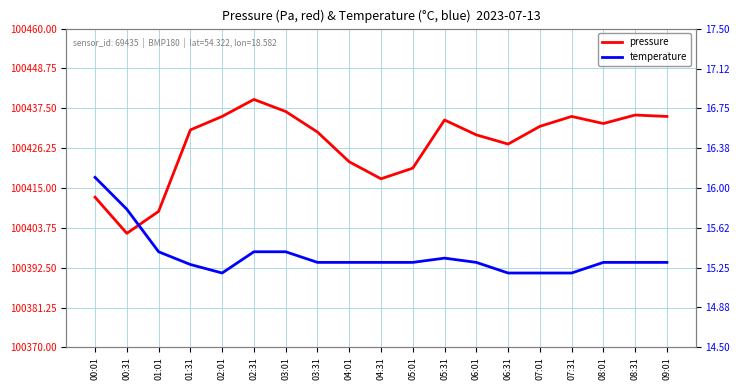

What is the lowest value of the temperature series?

15.2